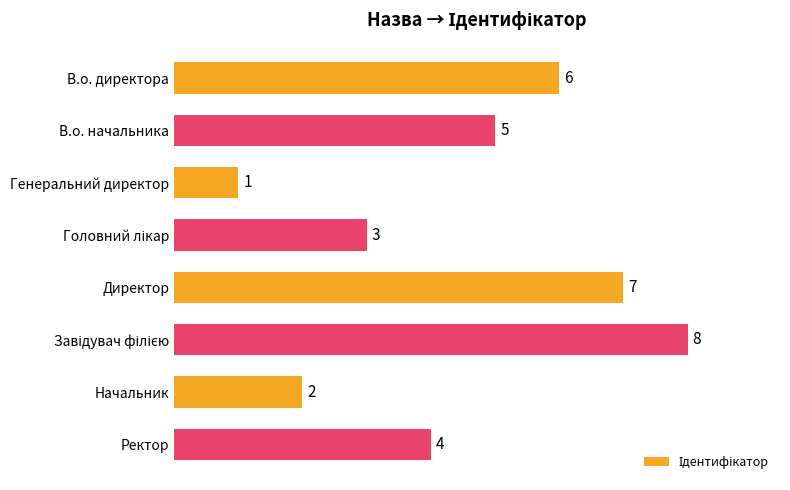

The chart shows a value of 7 at Директор. True or false?

True